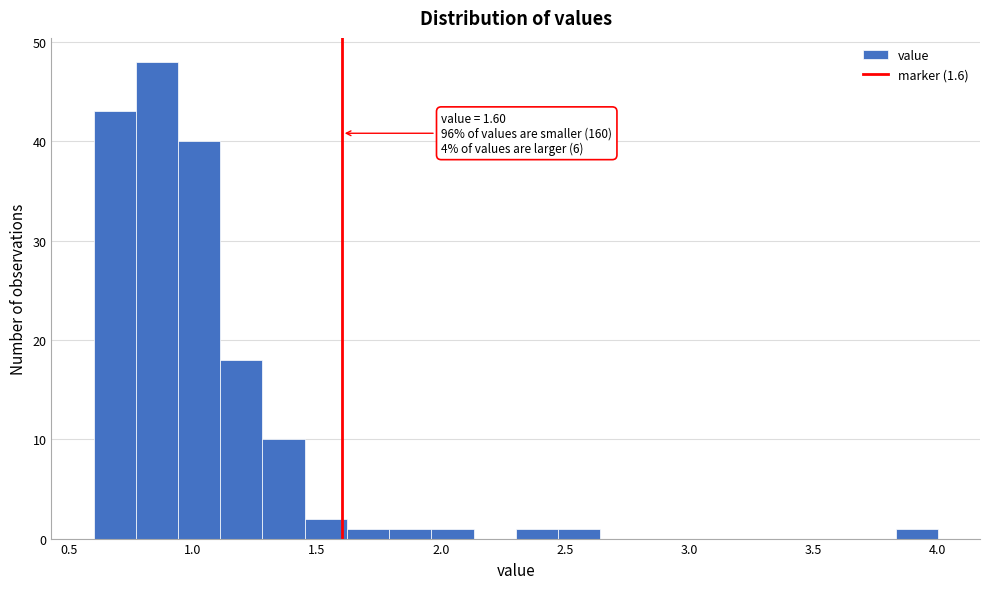

Read against the x-axis, roughly where is the centre of the tallest bar?

0.85